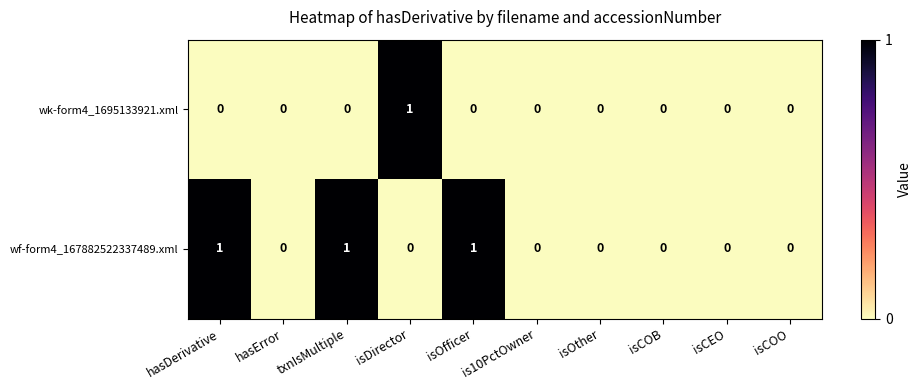

Rank the series by their average value, from lowest to highest.

wk-form4_1695133921.xml, wf-form4_167882522337489.xml